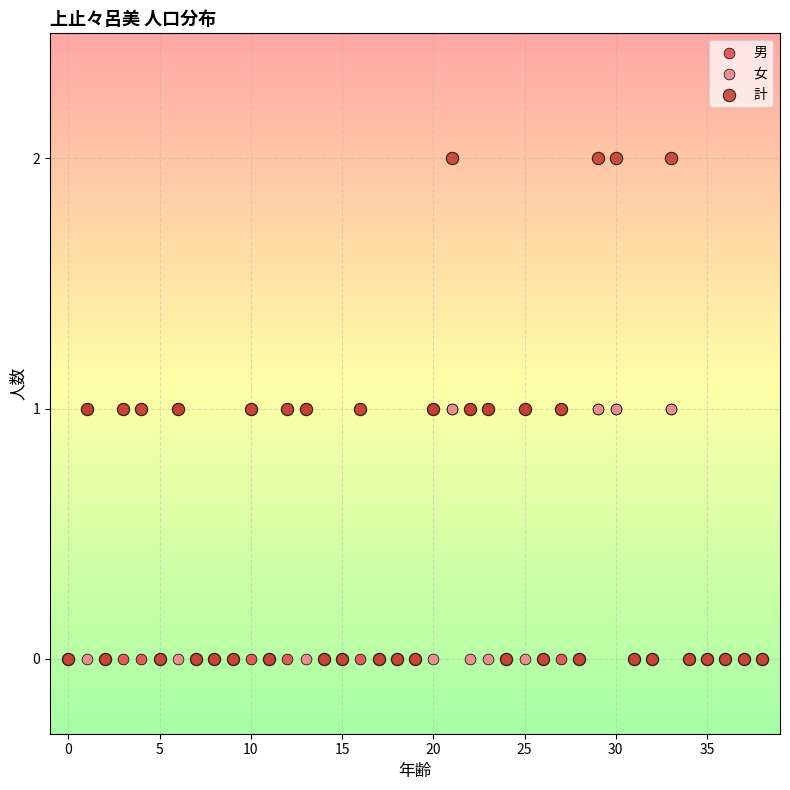

What are all the series names shown in the legend?

男, 女, 計